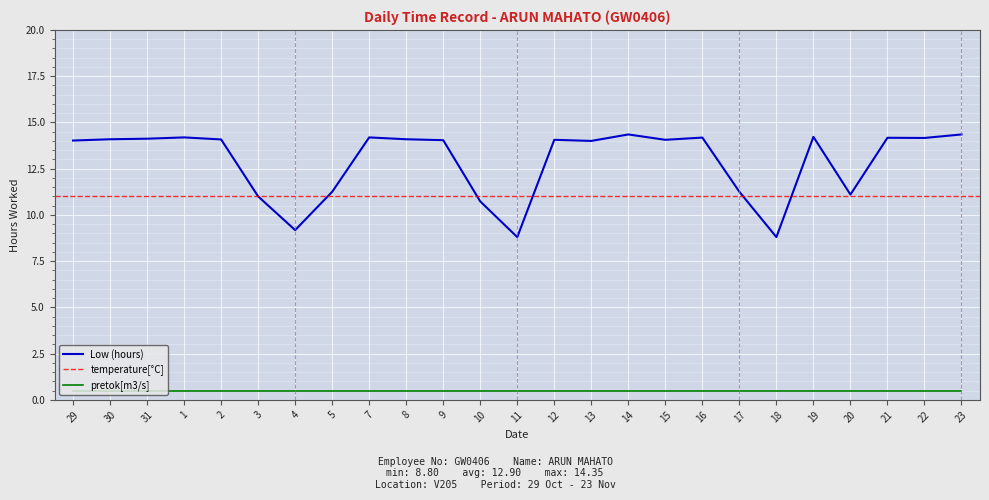

Between 10 and 17, which is larger?

17